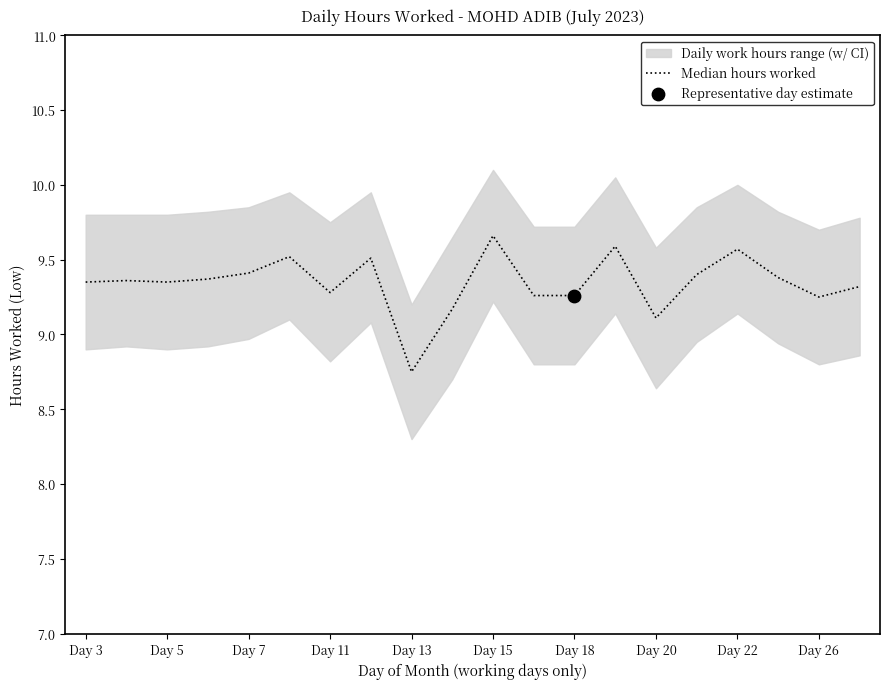

What is the change in value from 16 to 17?

-0.2